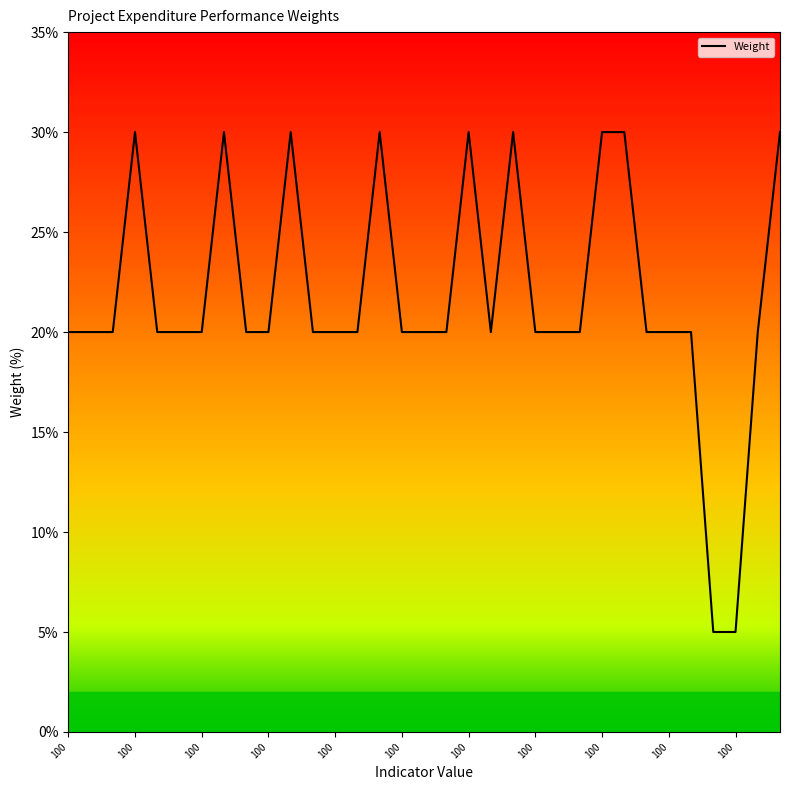

What is the average value?

22